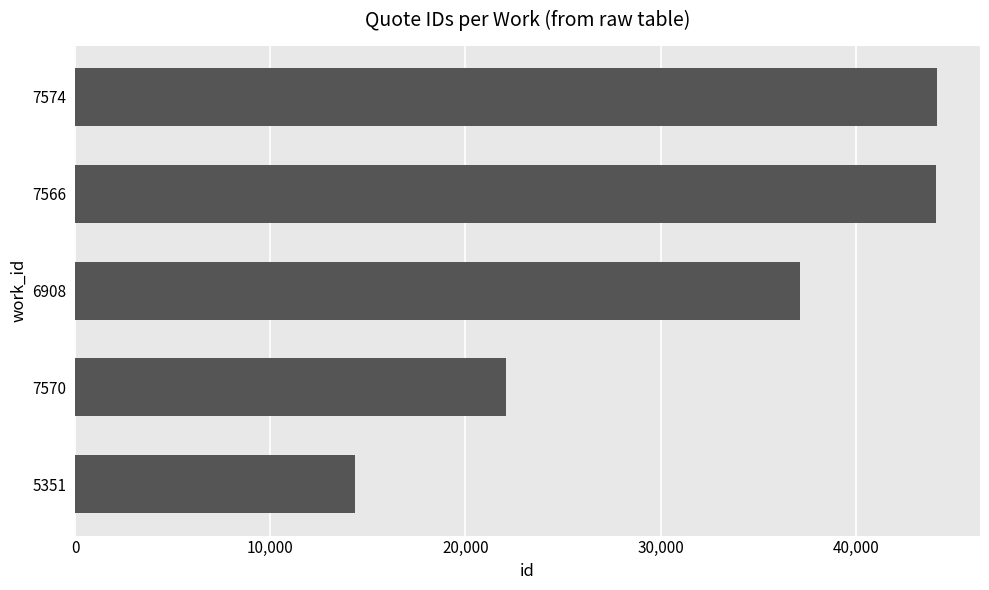

What is the minimum value shown in the chart?

14353